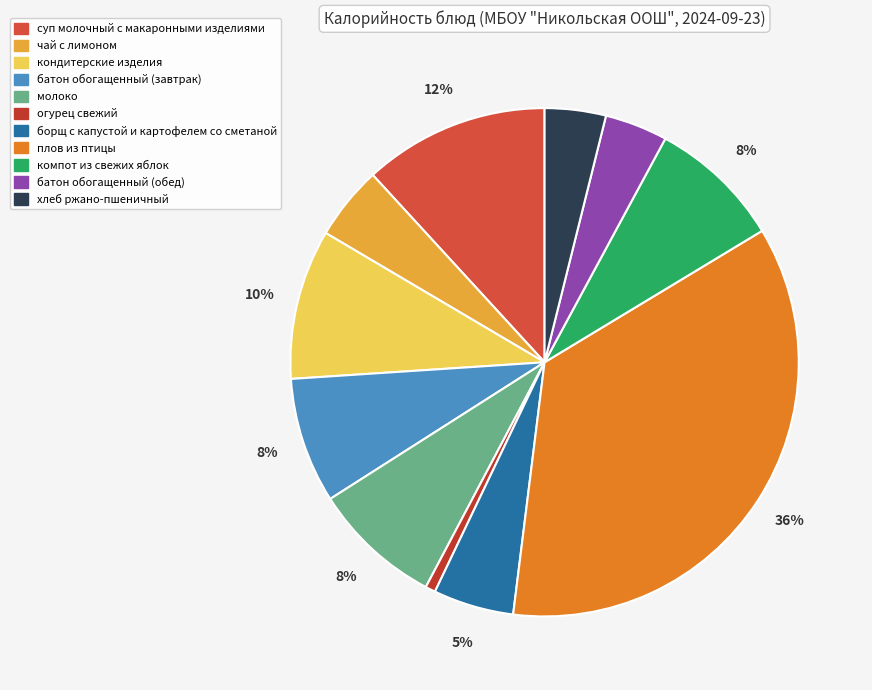

Count the number of slices in the pie.

11